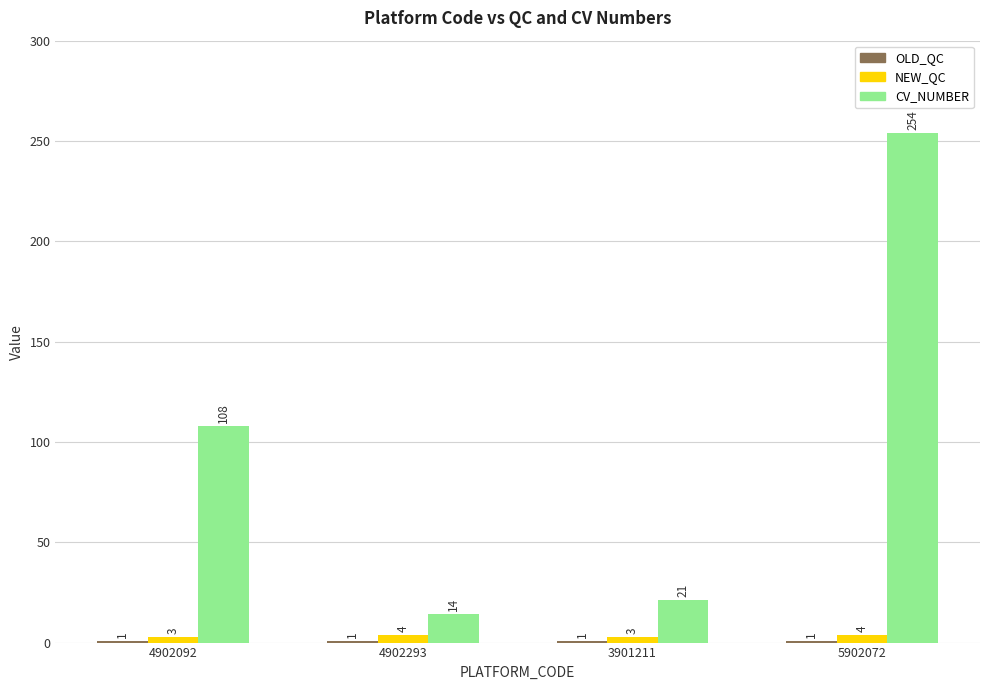

The value of CV_NUMBER at 4902293 is 5. True or false?

False